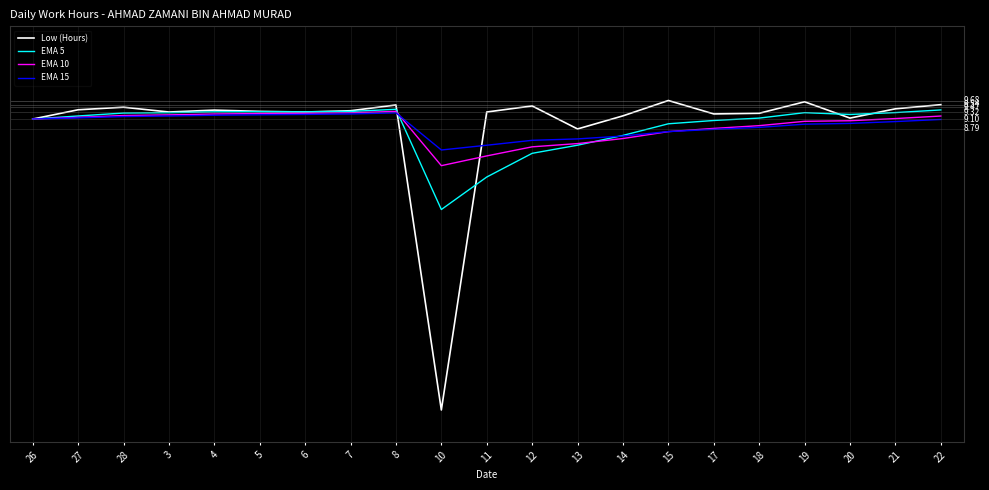

True or false: Low (Hours) and EMA 5 intersect in this chart.

True